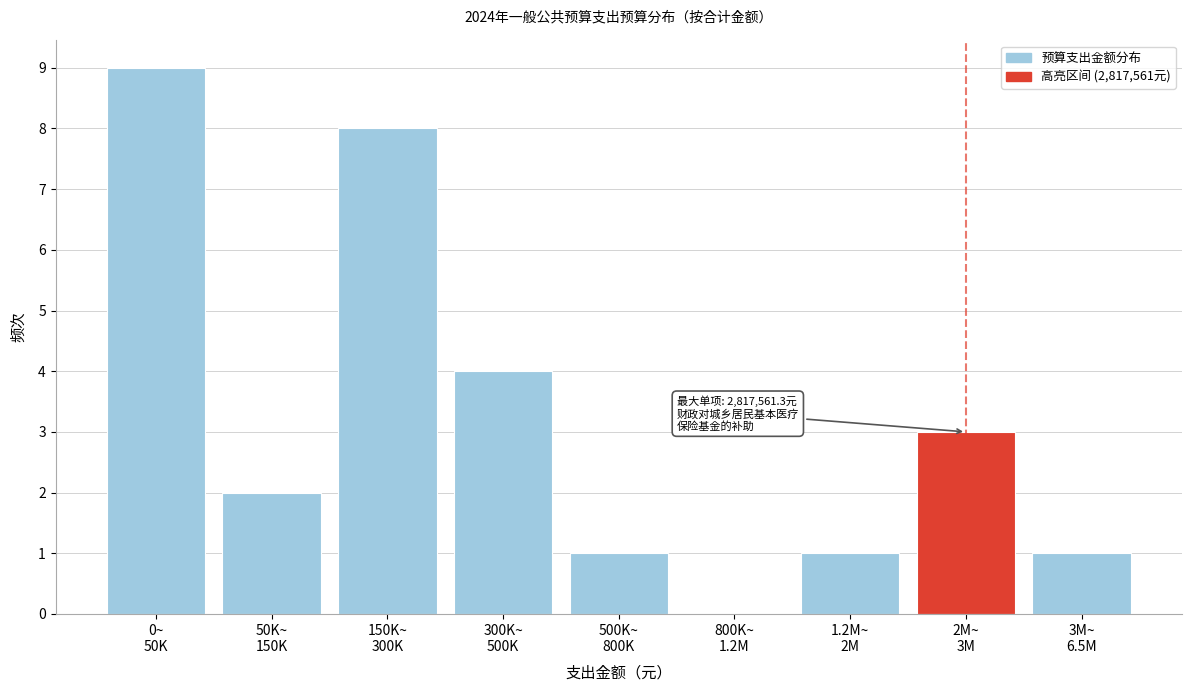

What is the maximum value shown in the chart?

9